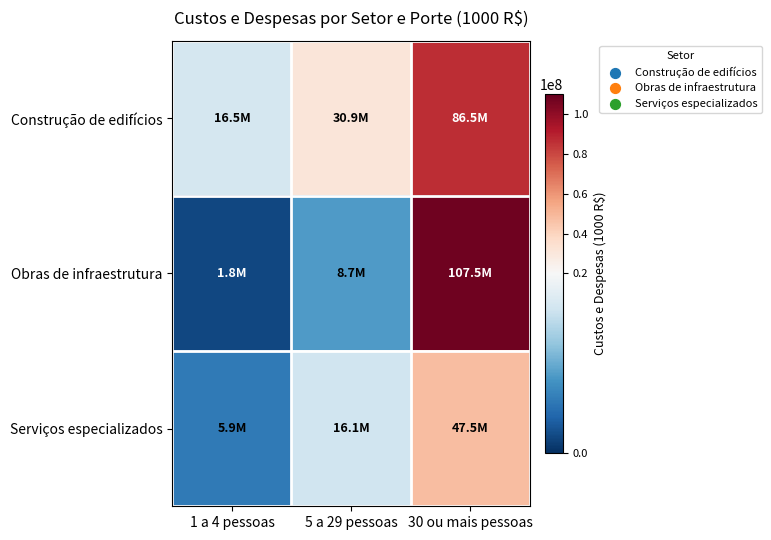

Which series has the widest spread of values?

Obras de infraestrutura